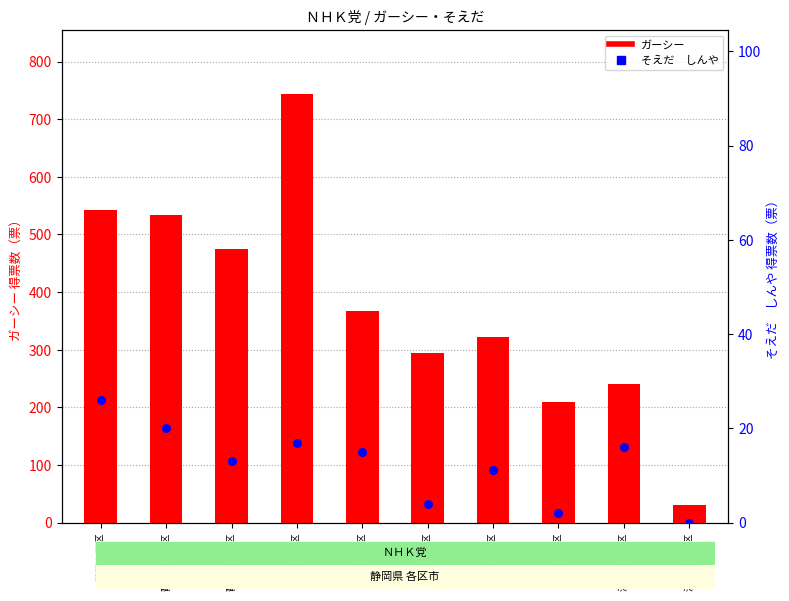

At how many categories does at least one series exceed 325?

5